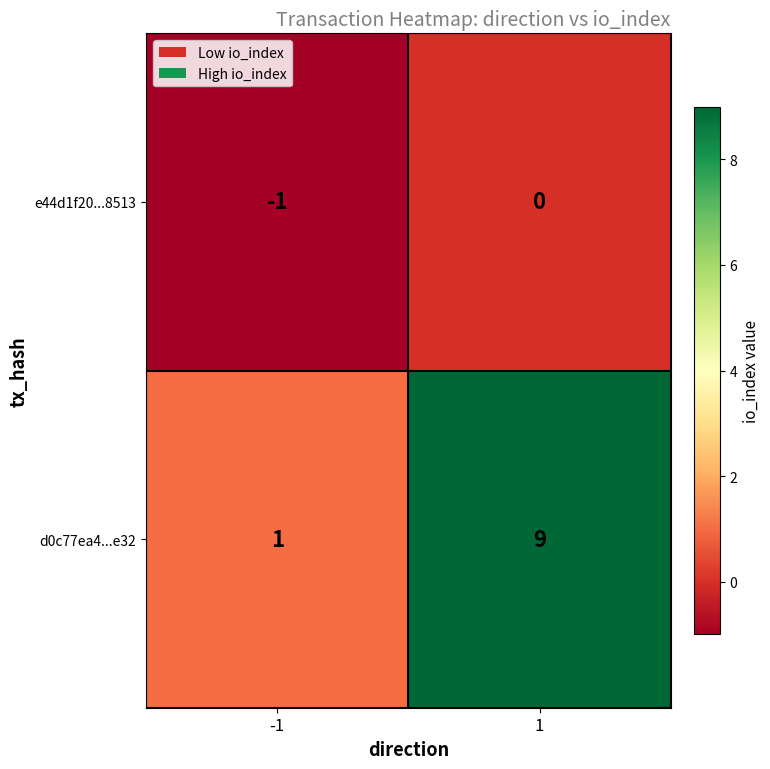

What is the spread (max minus min) of values at 1?

9